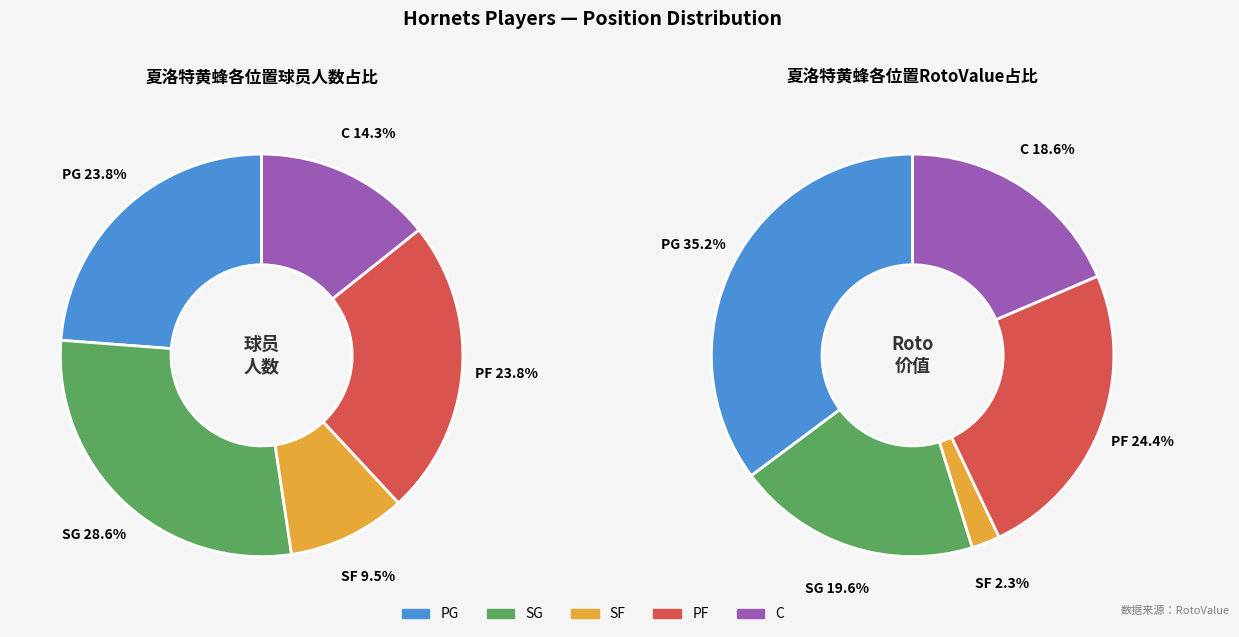

Which category has the biggest portion of the pie?

SG